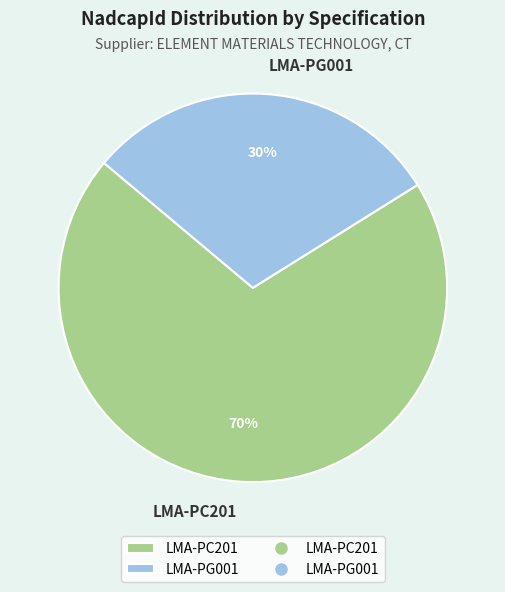

Between LMA-PG001 and LMA-PC201, which is larger?

LMA-PC201